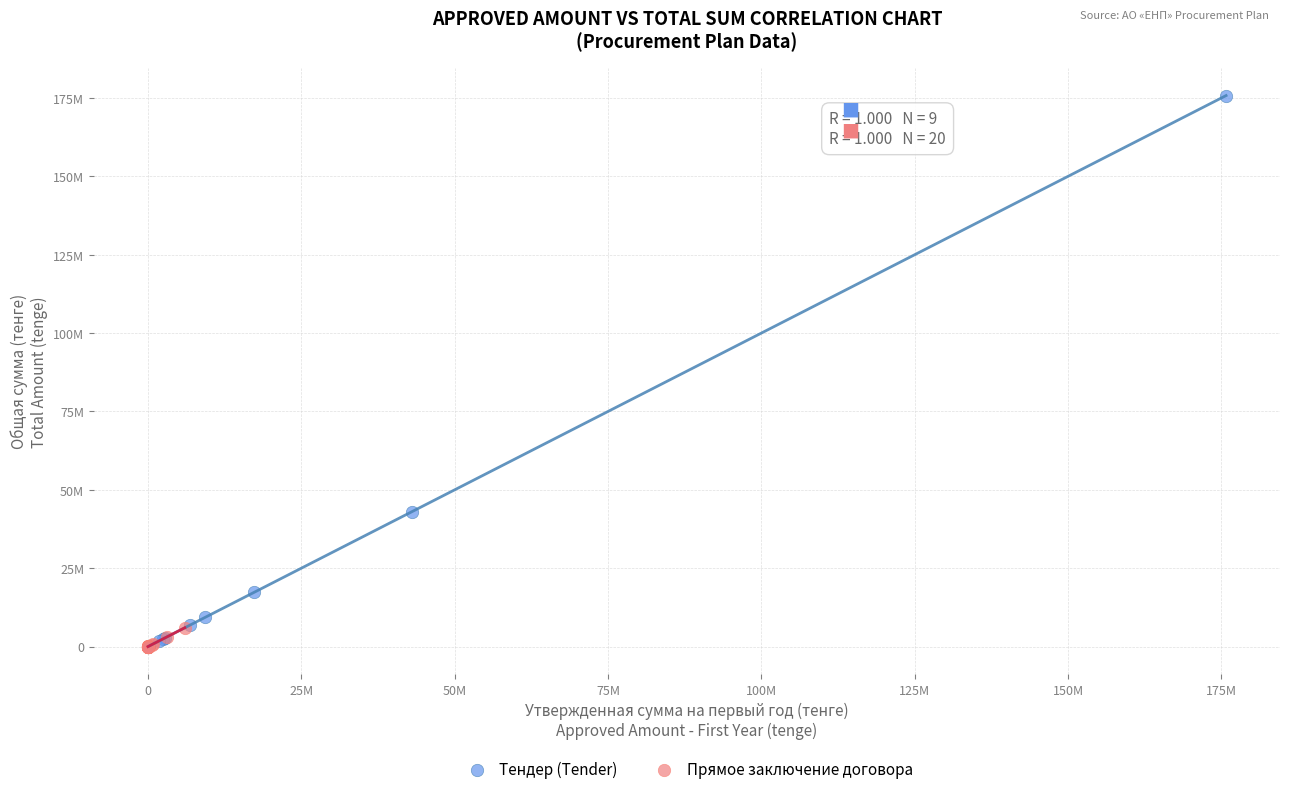

What are all the series names shown in the legend?

Тендер (Tender), Прямое заключение договора